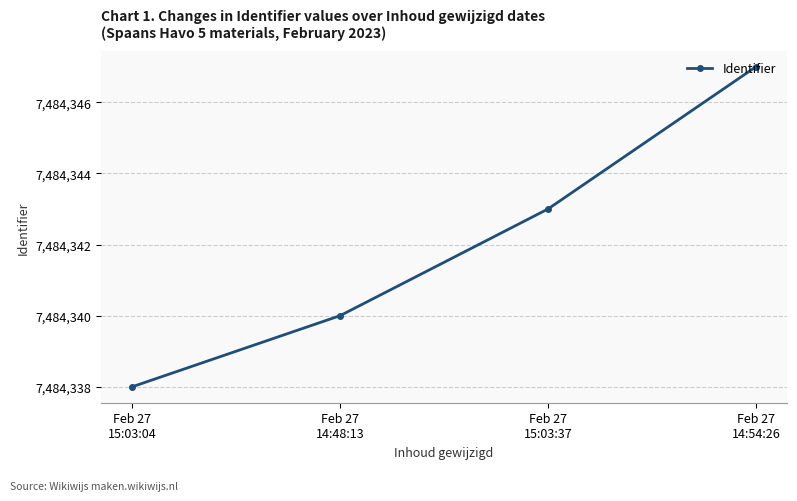

Rank the categories by value from lowest to highest.

Feb 27
15:03:04, Feb 27
14:48:13, Feb 27
15:03:37, Feb 27
14:54:26